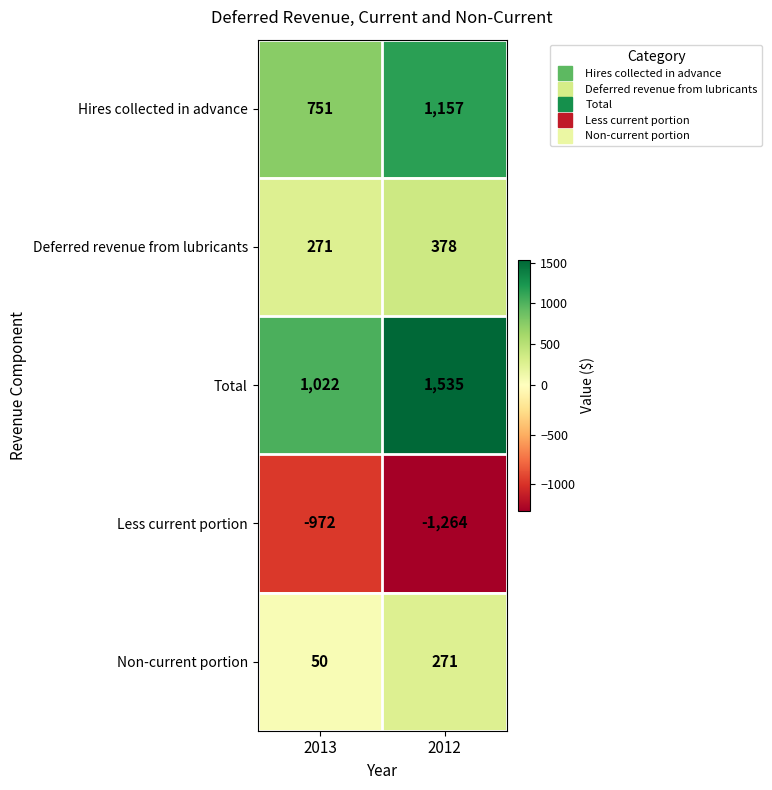

What is the difference between the Less current portion values at 2013 and 2012?

292